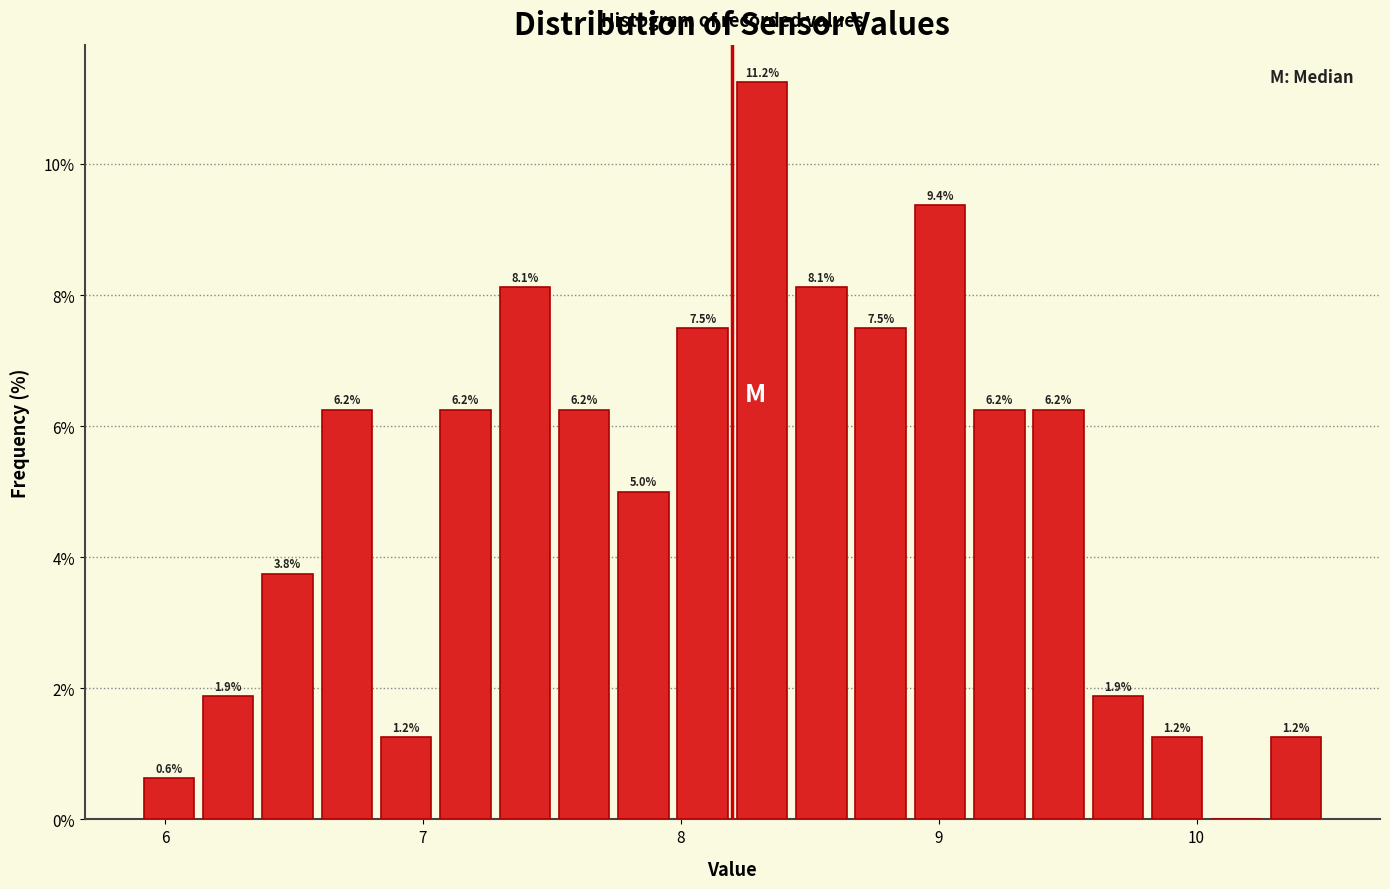

Around what value on the x-axis is the tallest bar? Give the approximate position of its centre, as read against the axis.

8.3